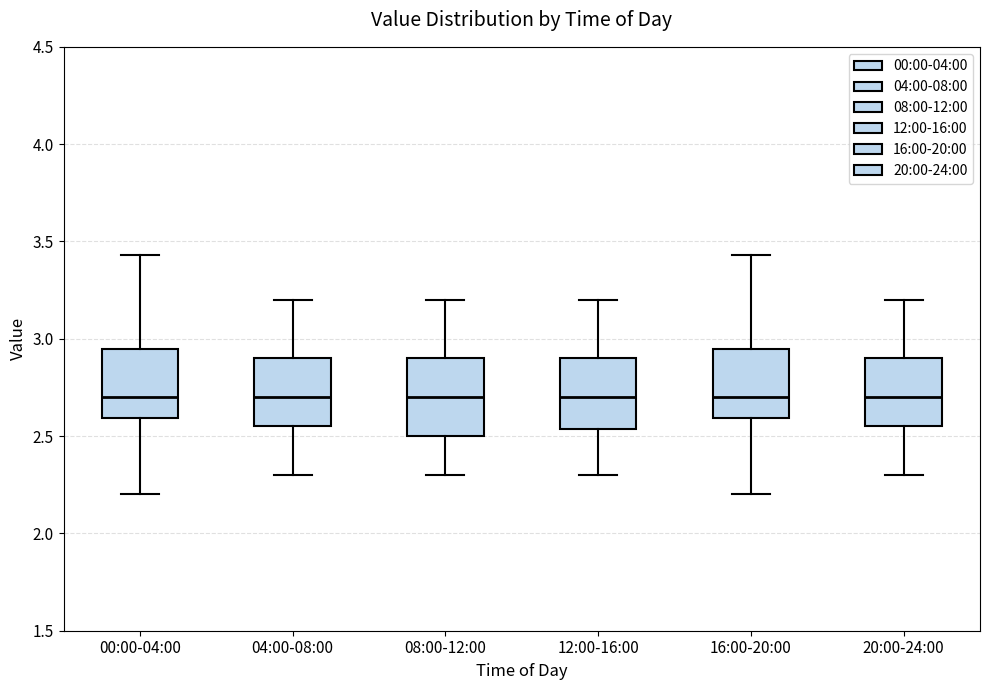

Where does the median line of the box for 08:00-12:00 sit on the y-axis? The values are not printed on the chart, so give them approximately, as read against the axis.

2.70